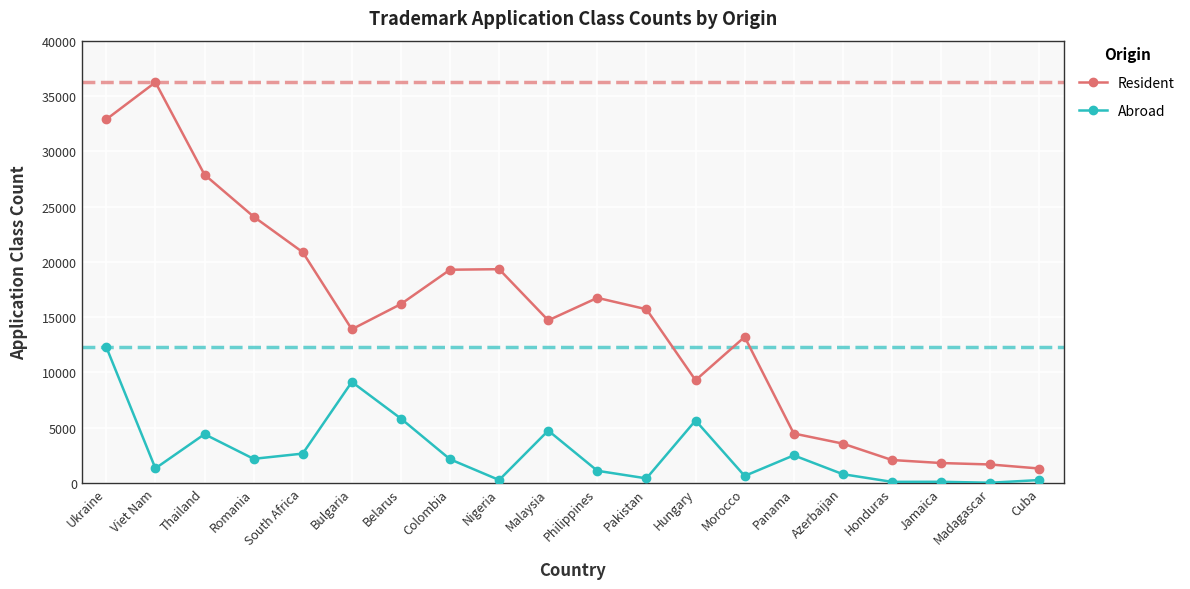

Is it true that Abroad equals 16146 at Bulgaria?

False